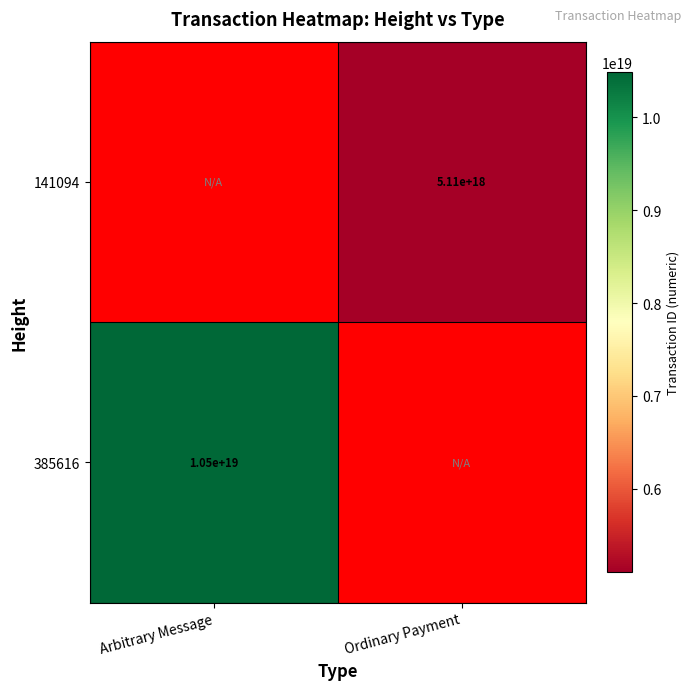

Count the number of categories in the chart.

2